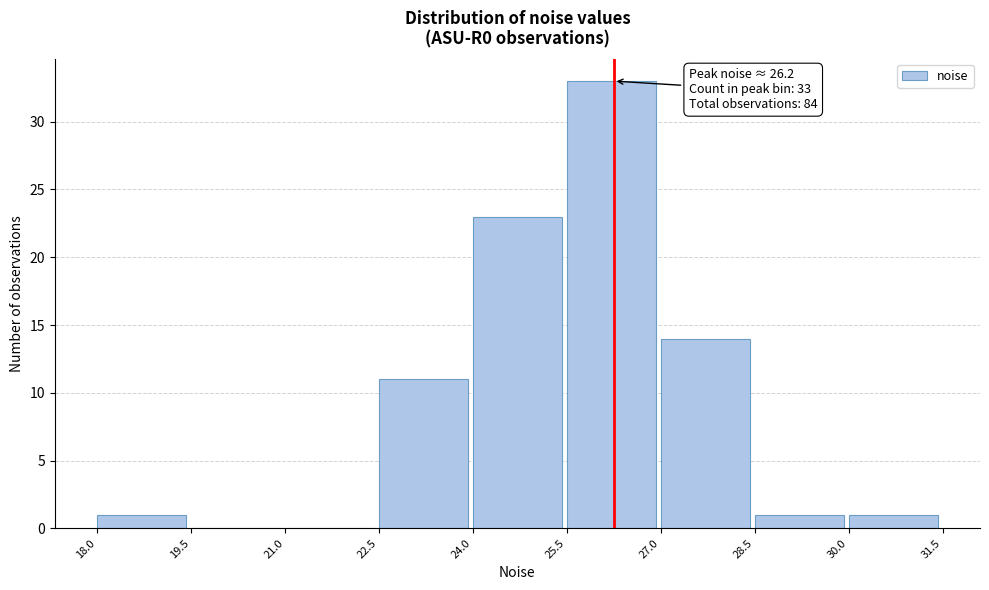

Over which range of the x-axis is the bar tallest?

25.5 to 27.0